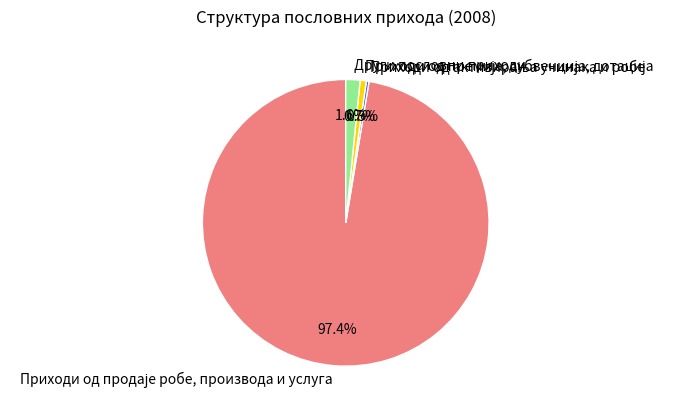

Count the number of slices in the pie.

4